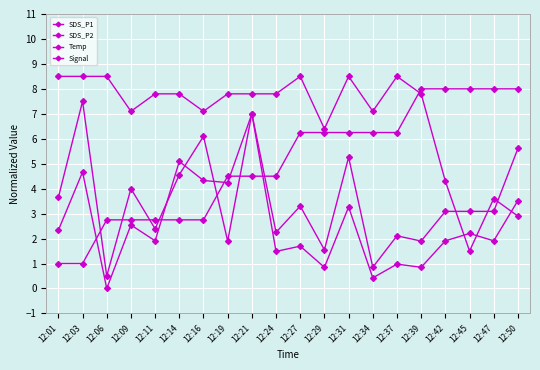

How many times do SDS_P2 and Temp cross each other?

7